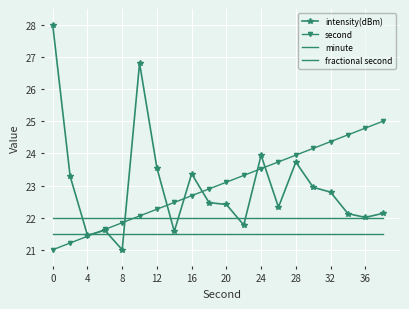

At which label does second first exceed 23?

20